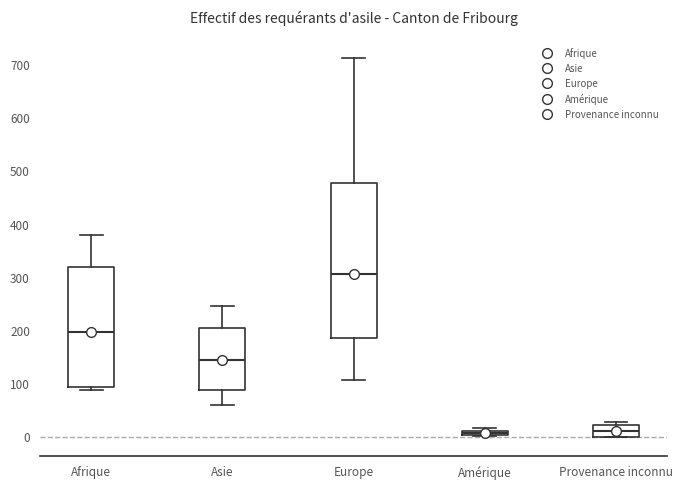

Which box has the highest median line?

Europe